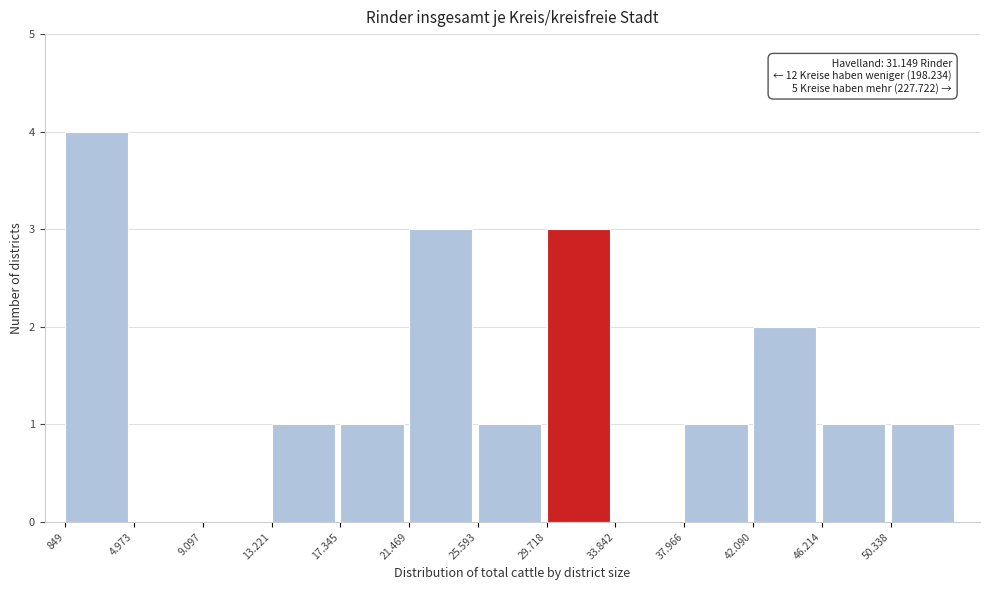

Reading right to left, list all the values displayed in this chart.

50.338=1	46.214=1	42.090=2	37.966=1	33.842=0	29.718=3	25.593=1	21.469=3	17.345=1	13.221=1	9.097=0	4.973=0	849=4